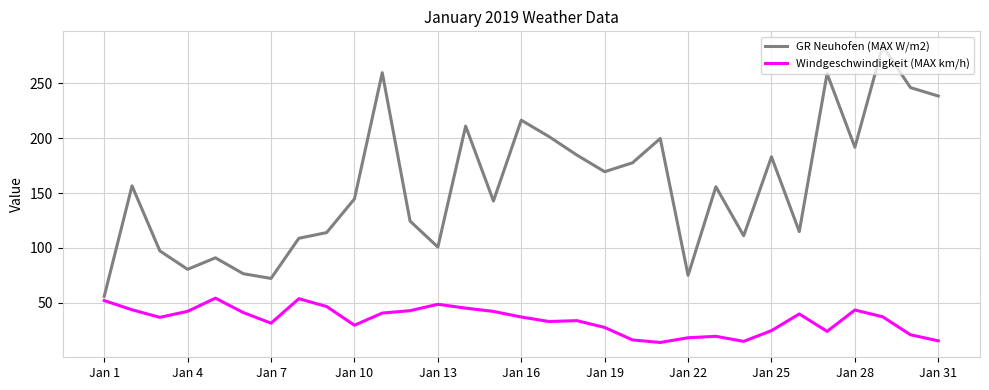

Which series has the largest total across all categories?

GR Neuhofen (MAX W/m2)